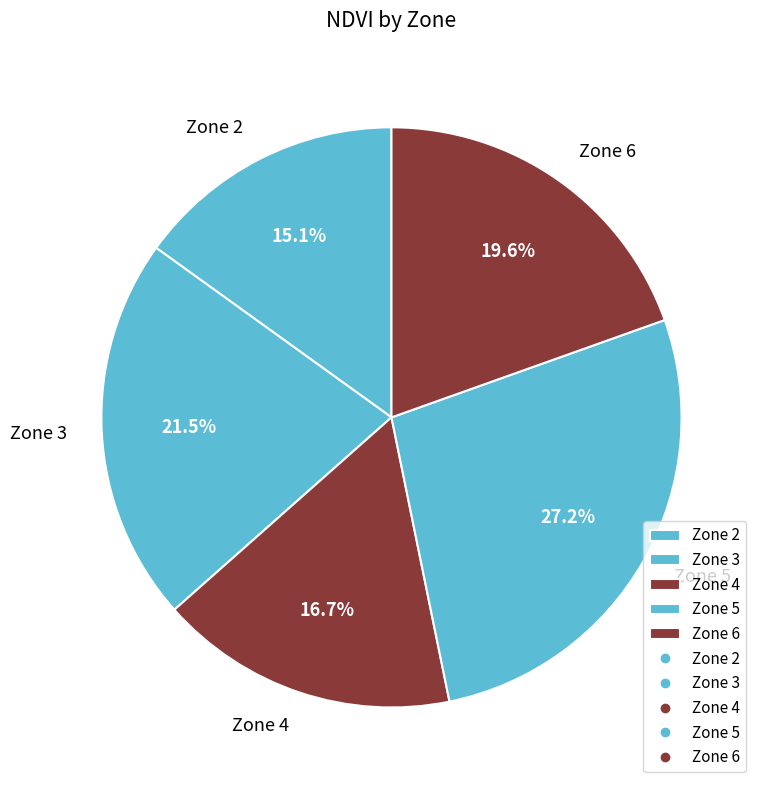

True or false: Zone 4 accounts for 27% of the total.

False